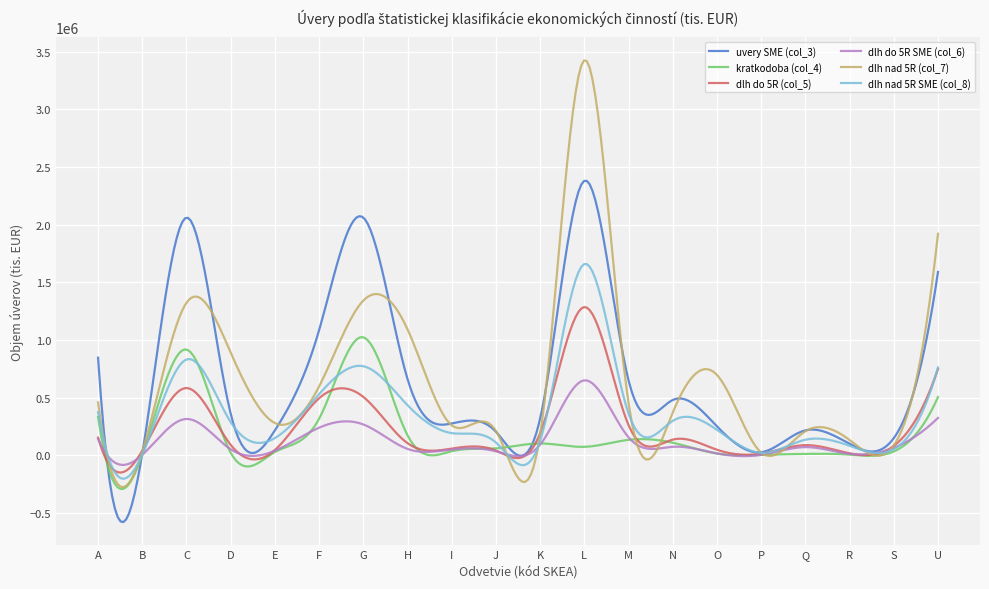

What is the greatest value displayed?

3425992.3